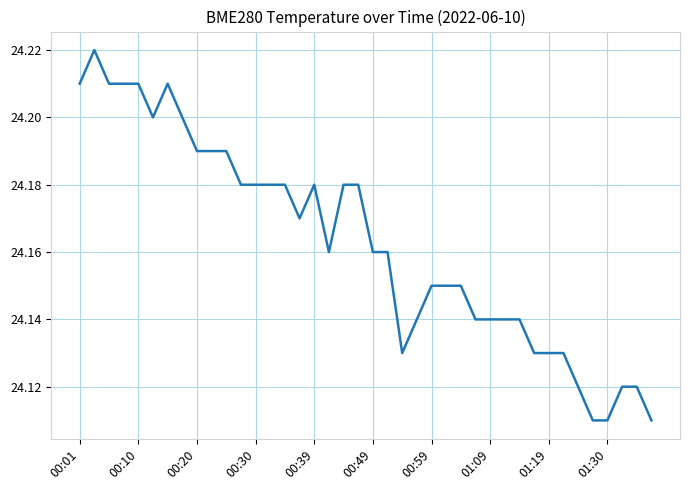

What is the sum of all values?

966.5